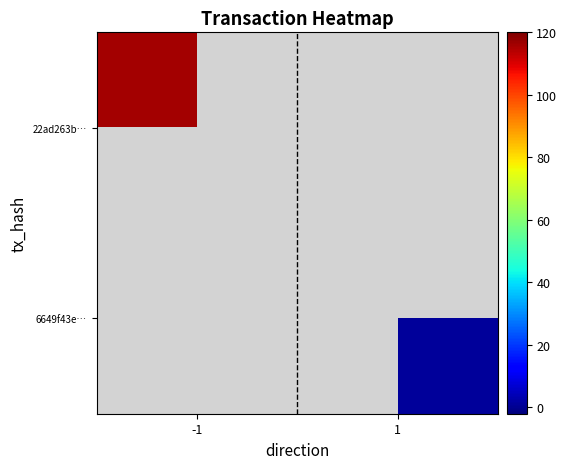

How many data points does each series have?

2